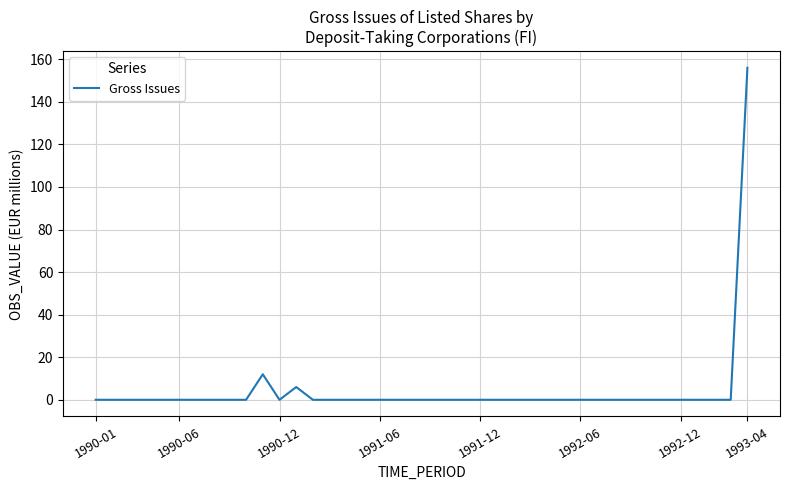

What is the maximum value shown in the chart?

156